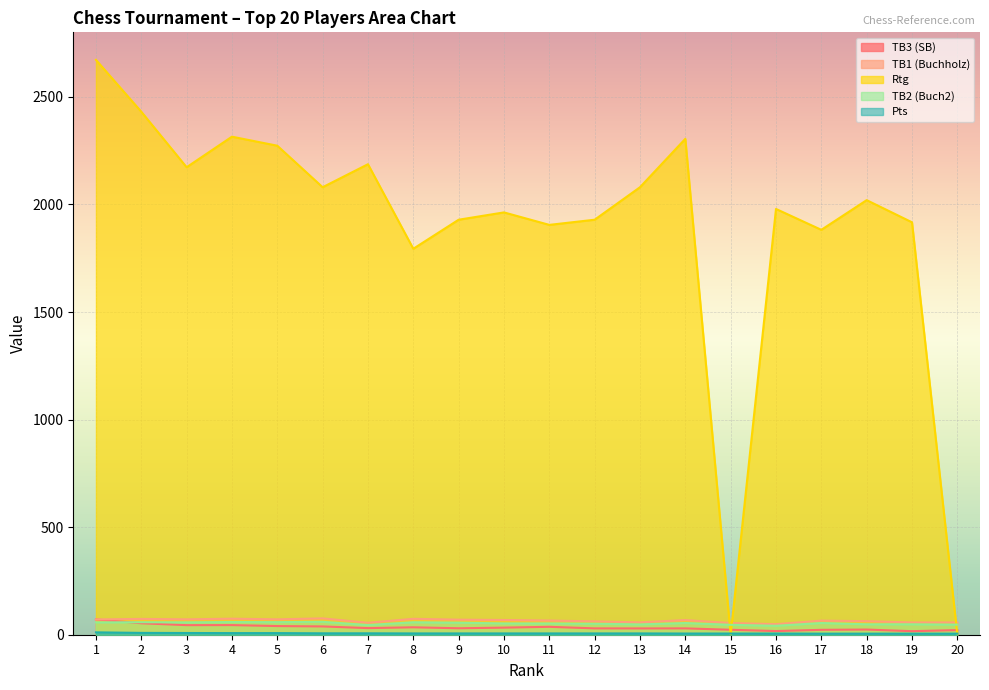

At 1, list the series in order from largest to smallest.

Rtg, TB3 (SB), TB1 (Buchholz), TB2 (Buch2), Pts